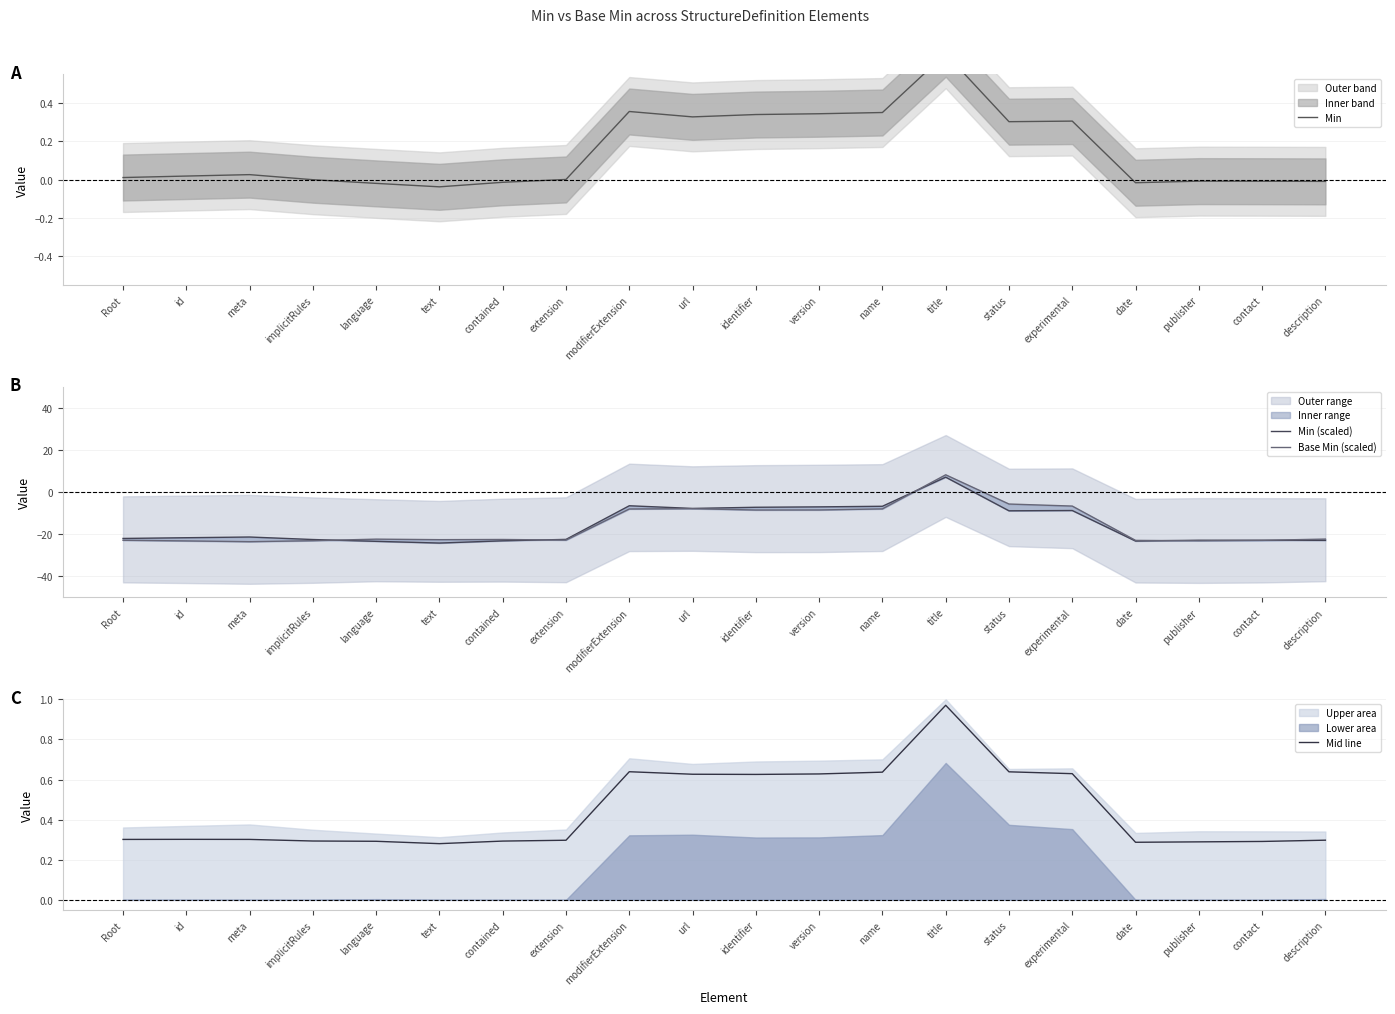

What is the minimum value shown in the chart?

-24.2